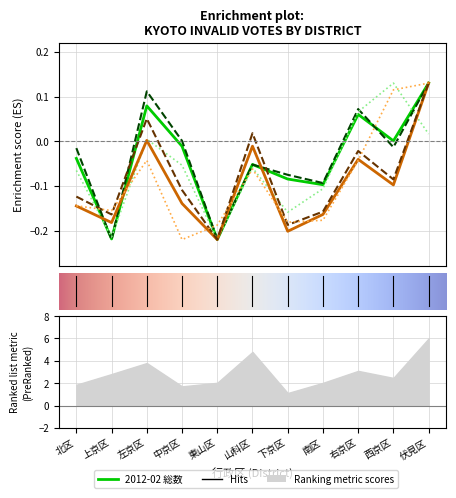

How many data points in 2012-12総数 are less than 0?

9